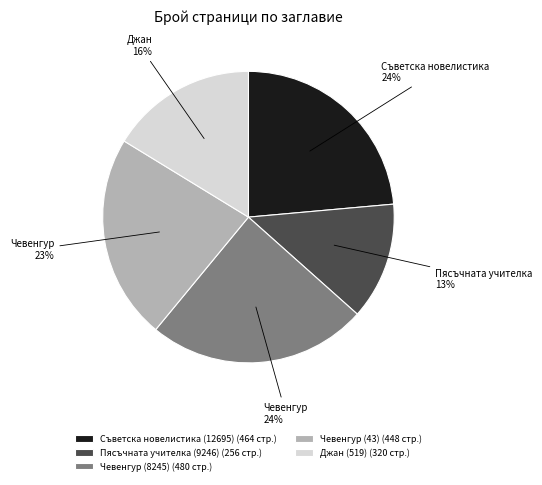

Is the sum of Чевенгур (8245) (480 стр.) and Съветска новелистика (12695) (464 стр.) greater than half?

No